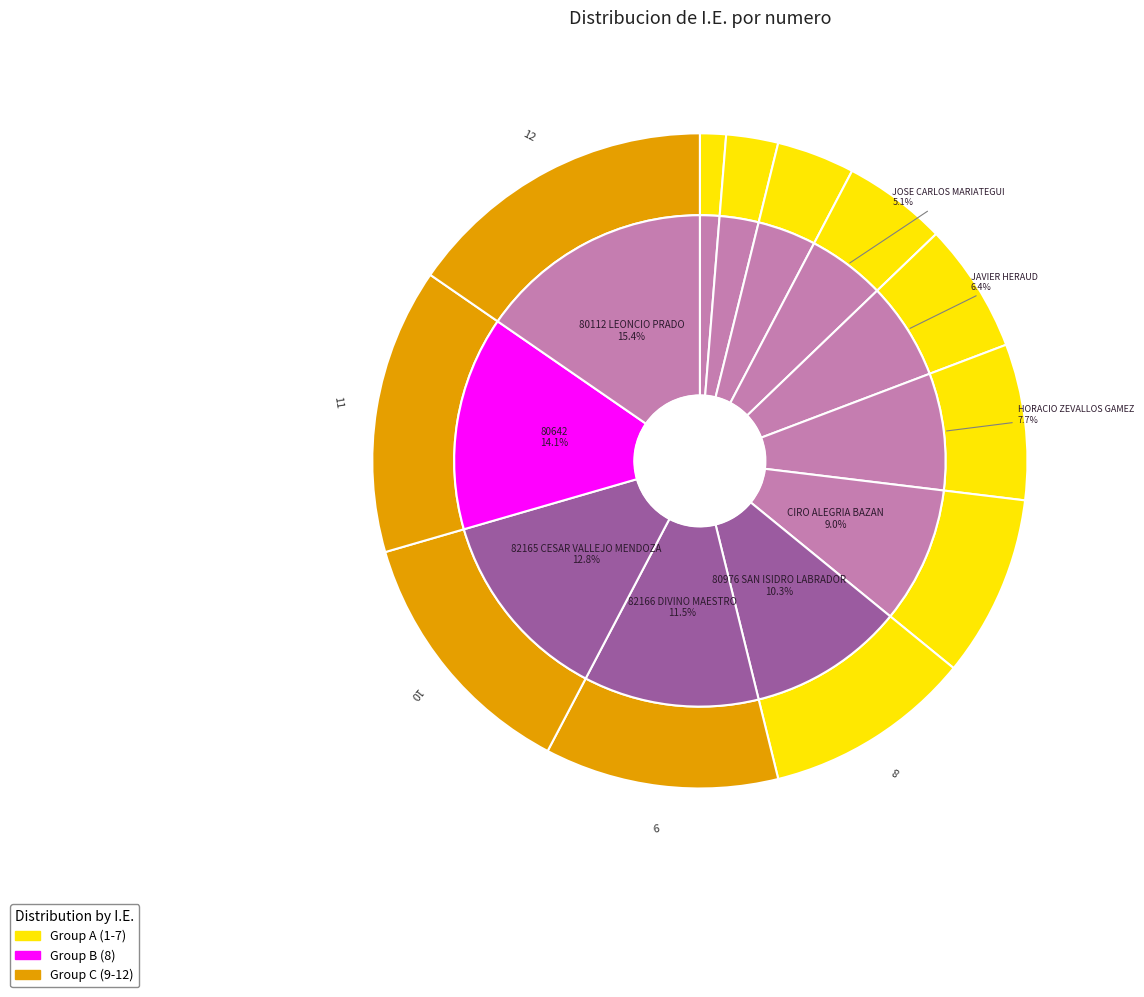

What percentage do 80642 and 82165 CESAR VALLEJO MENDOZA together represent?

26.9%